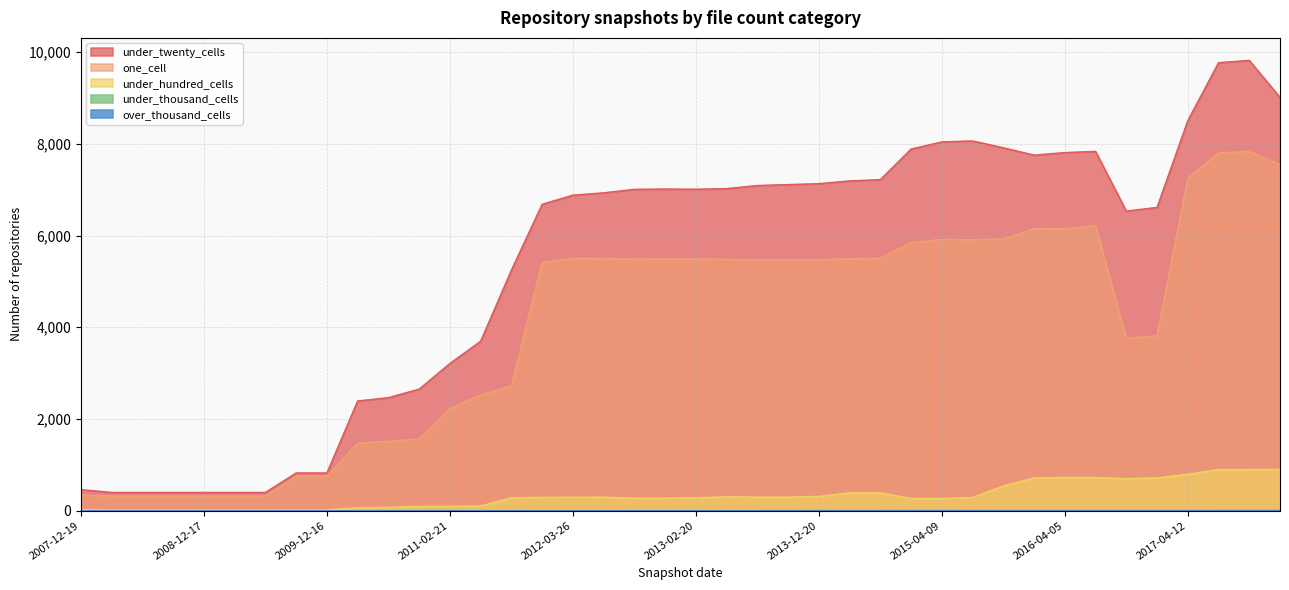

What is the label of the 36th point from the left?

2016-12-27